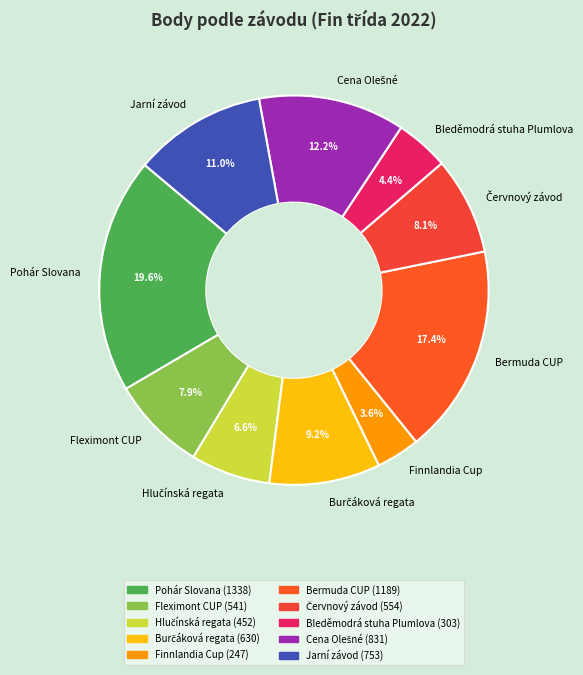

Which category has the biggest portion of the pie?

Pohár Slovana